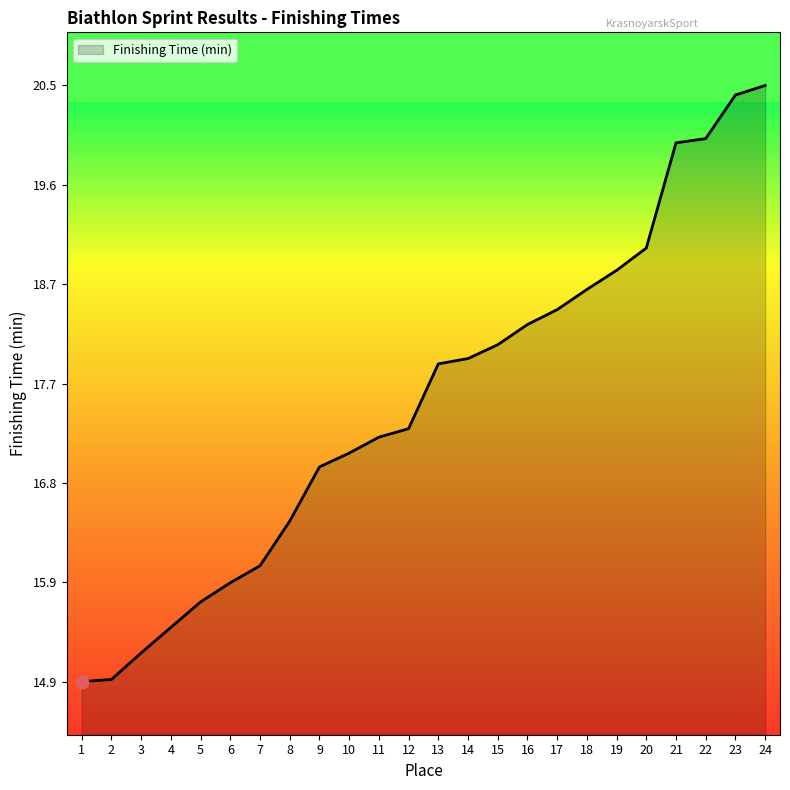

Which has a higher value, 5 or 22?

22